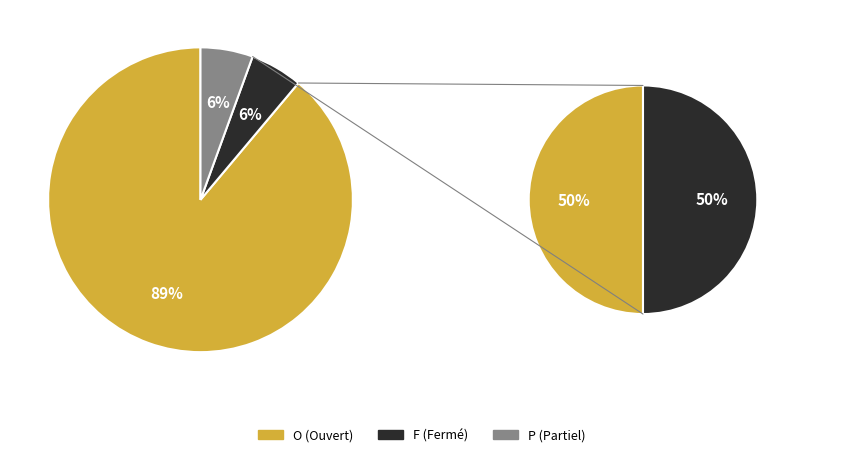

How much of the chart is everything except F?

94.4%